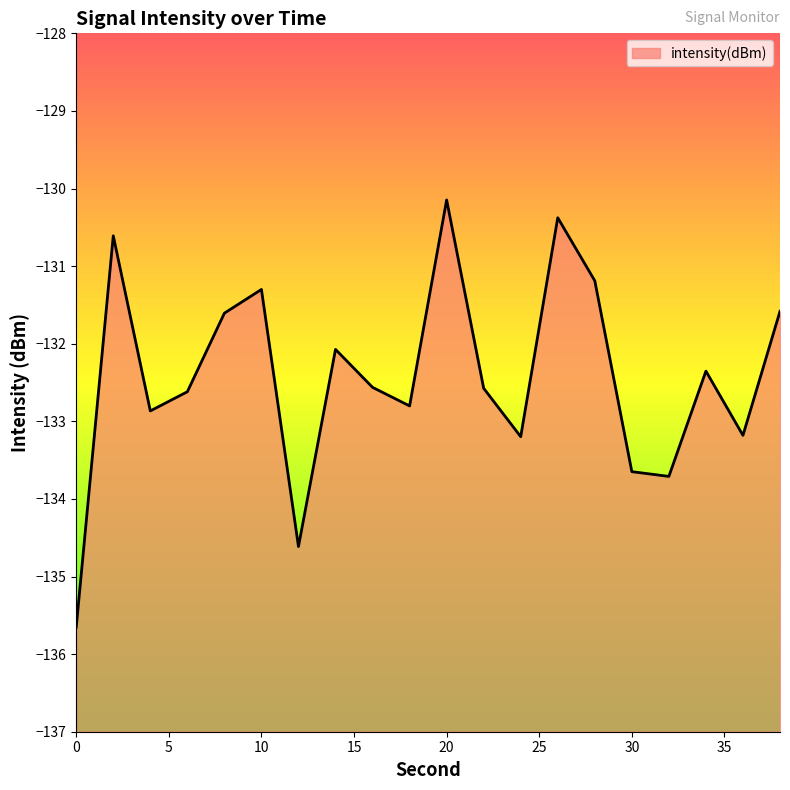

What is the value of the 6th point from the left?

-131.3